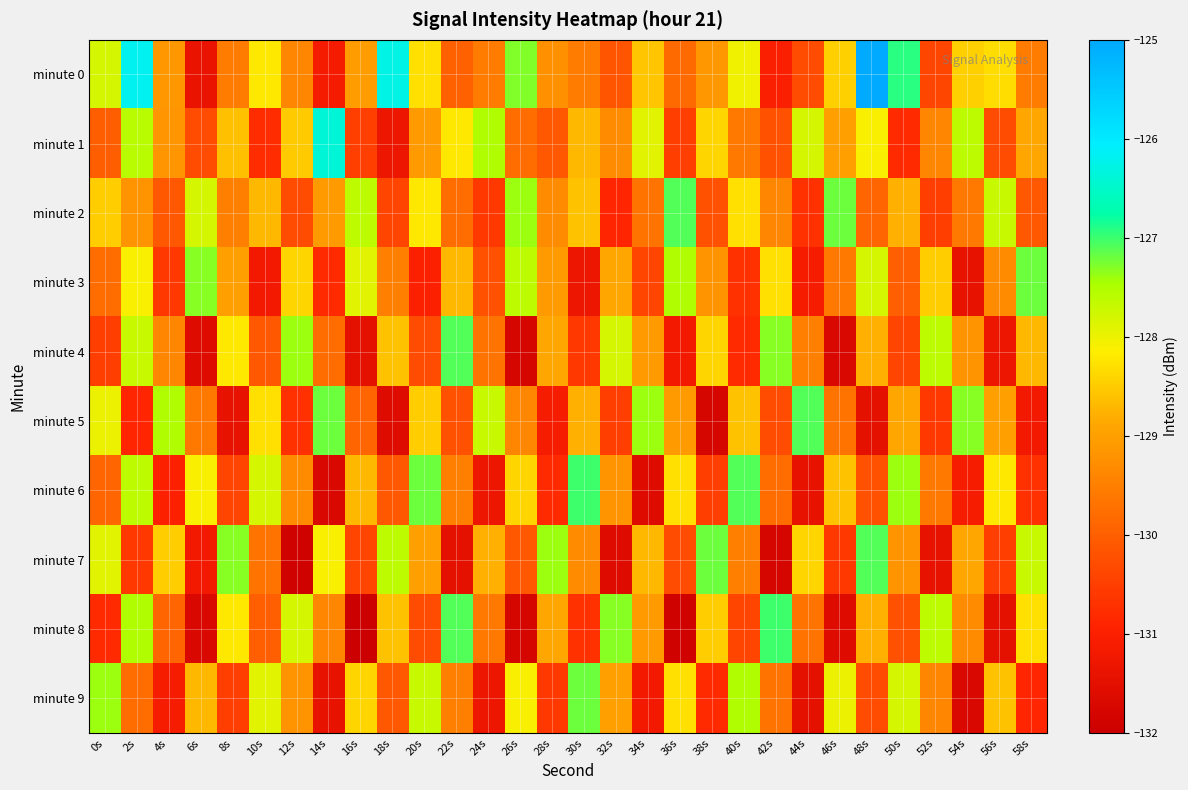

What is the spread (max minus min) of values at 8s?

4.1